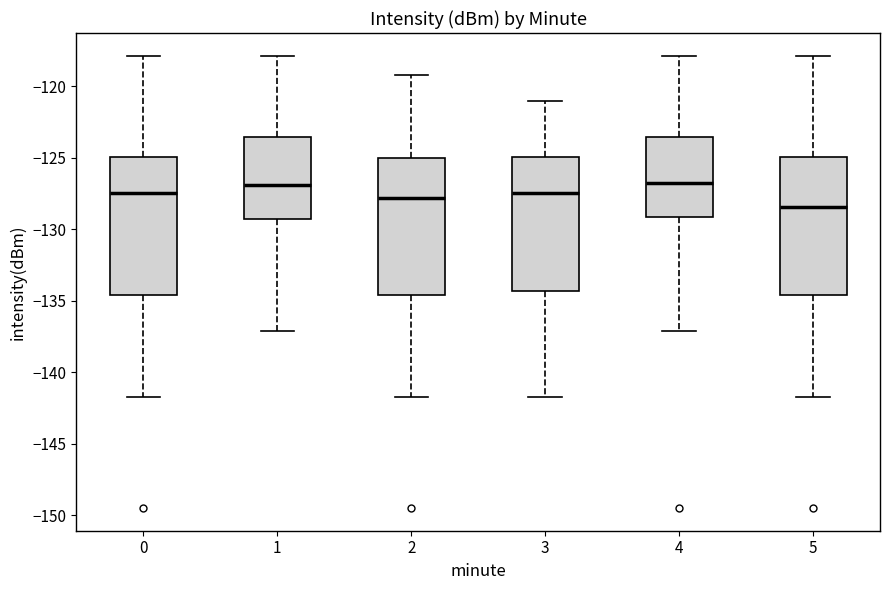

Where does the upper whisker of the box at x = 3 end on the y-axis? The values are not printed on the chart, so give them approximately, as read against the axis.

-121.0